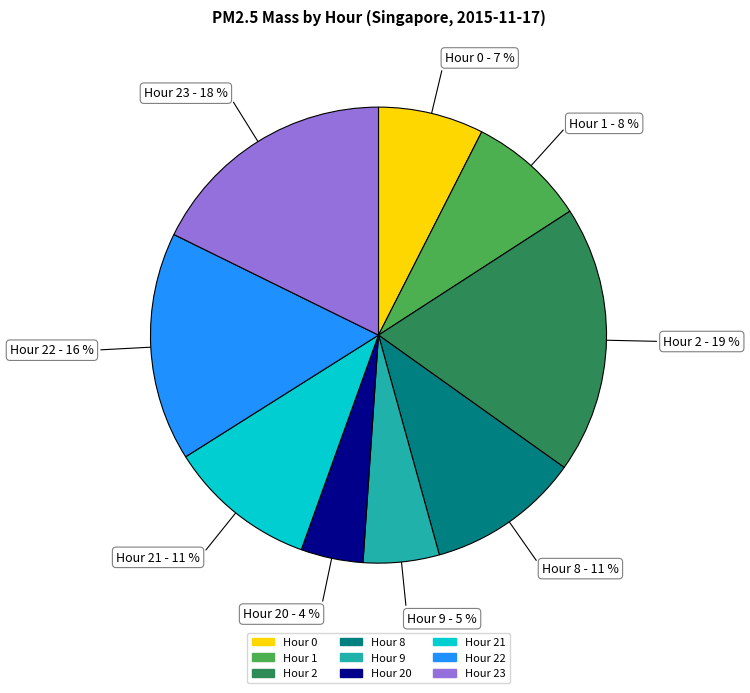

To the nearest percent, what is the average slice percentage?

11%